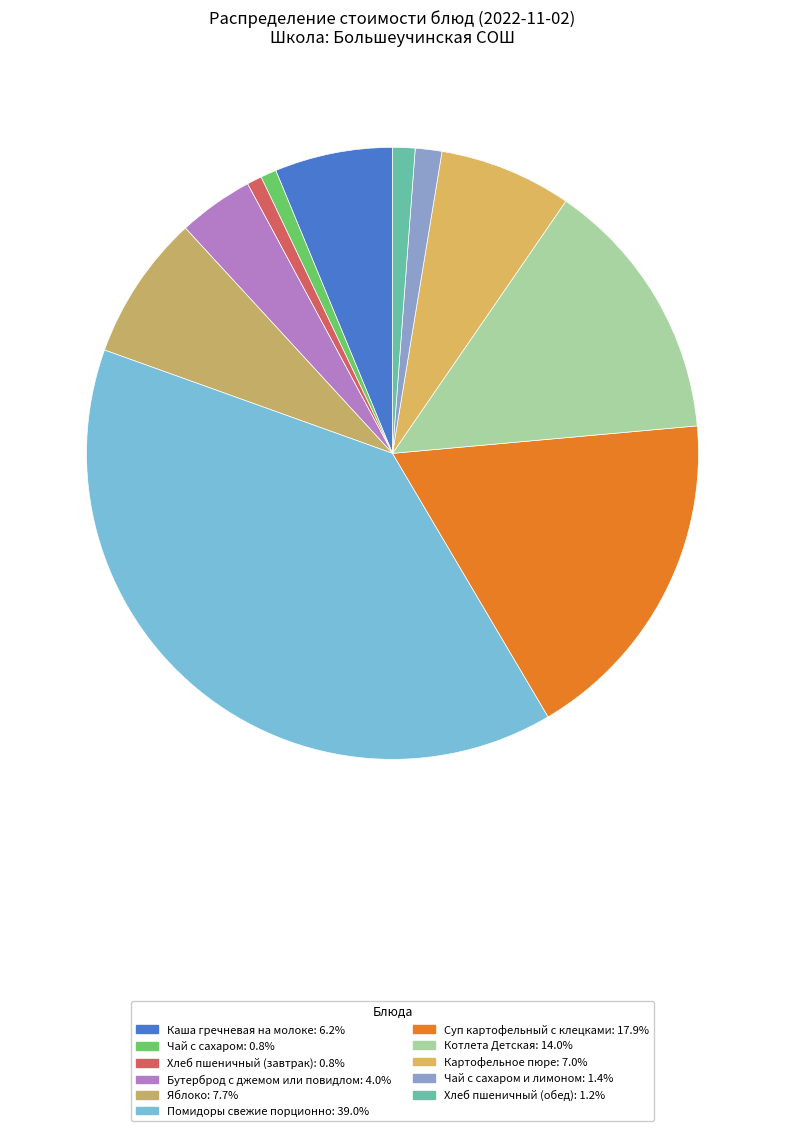

What is the largest slice in the pie chart?

Помидоры свежие порционно